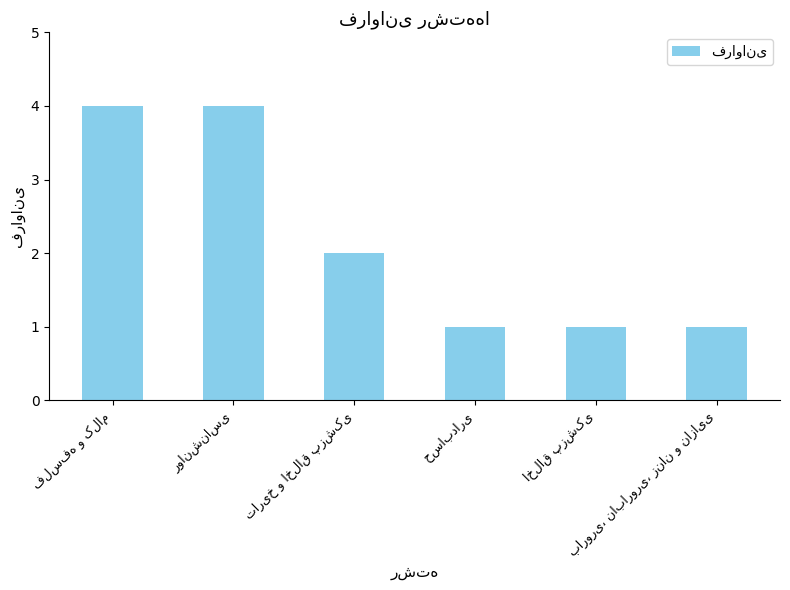

What is the difference between the maximum and minimum values?

3